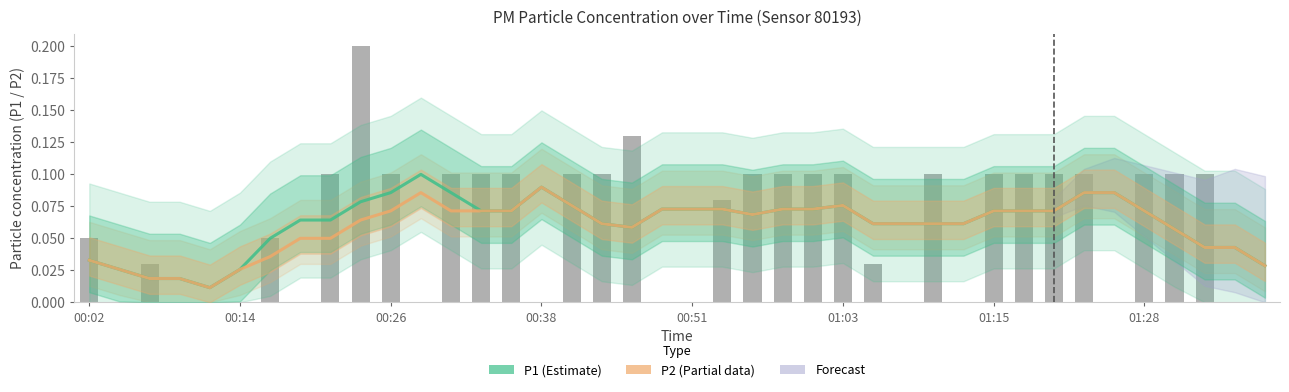

Rank the series by their average value, from highest to lowest.

P1 (Estimate), P2 (Partial)